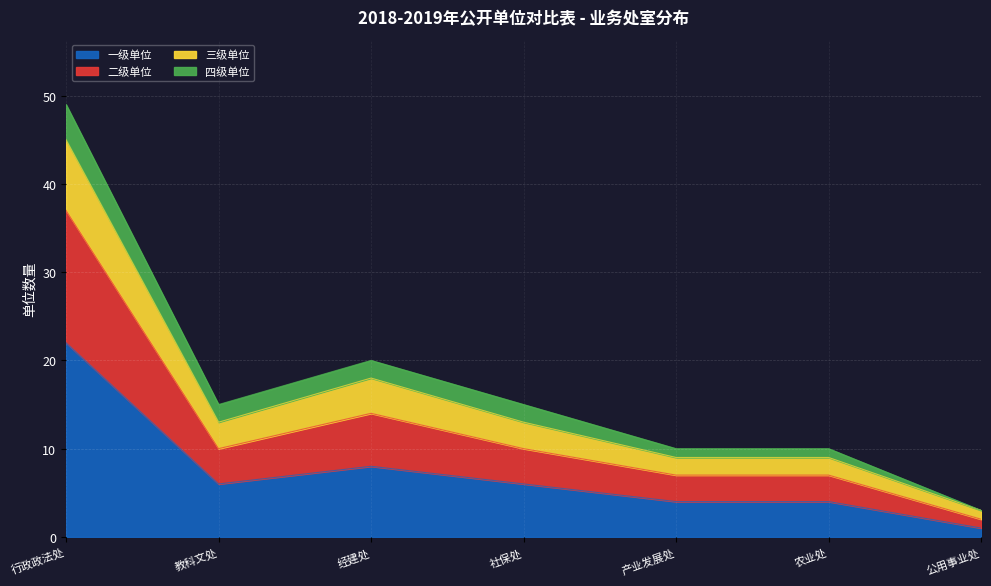

Does the chart display data point markers on the line(s)?

No